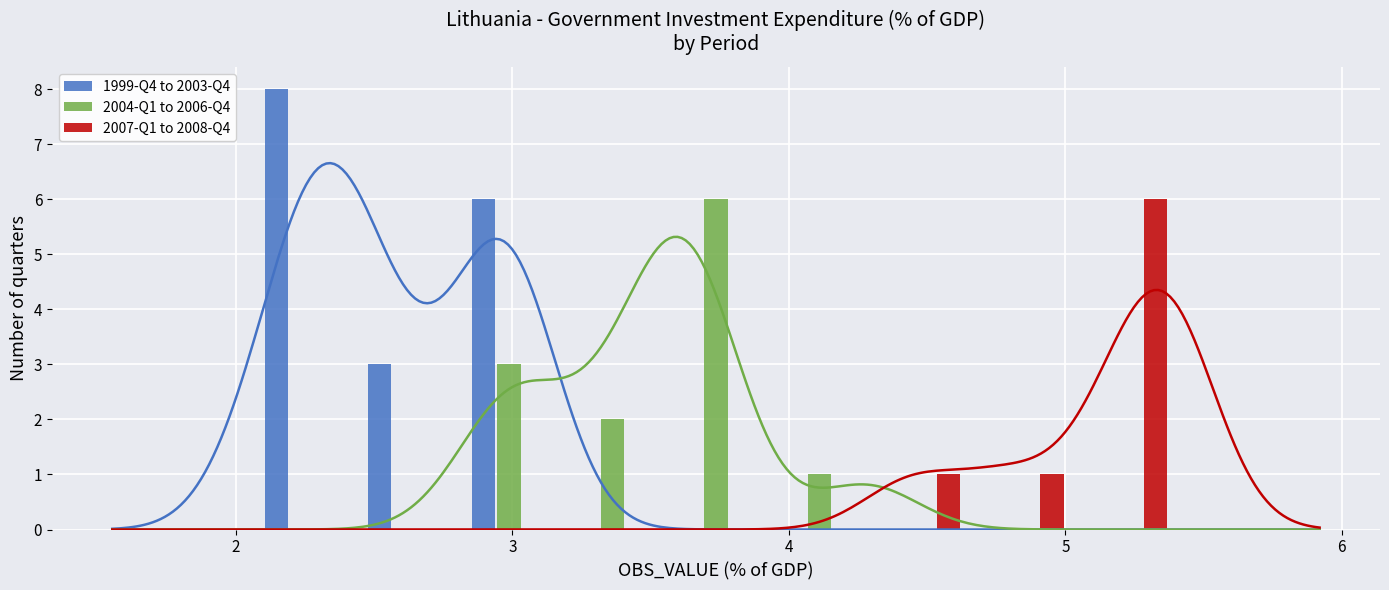

What is the highest value of the 1999-Q4 to 2003-Q4 series?

8